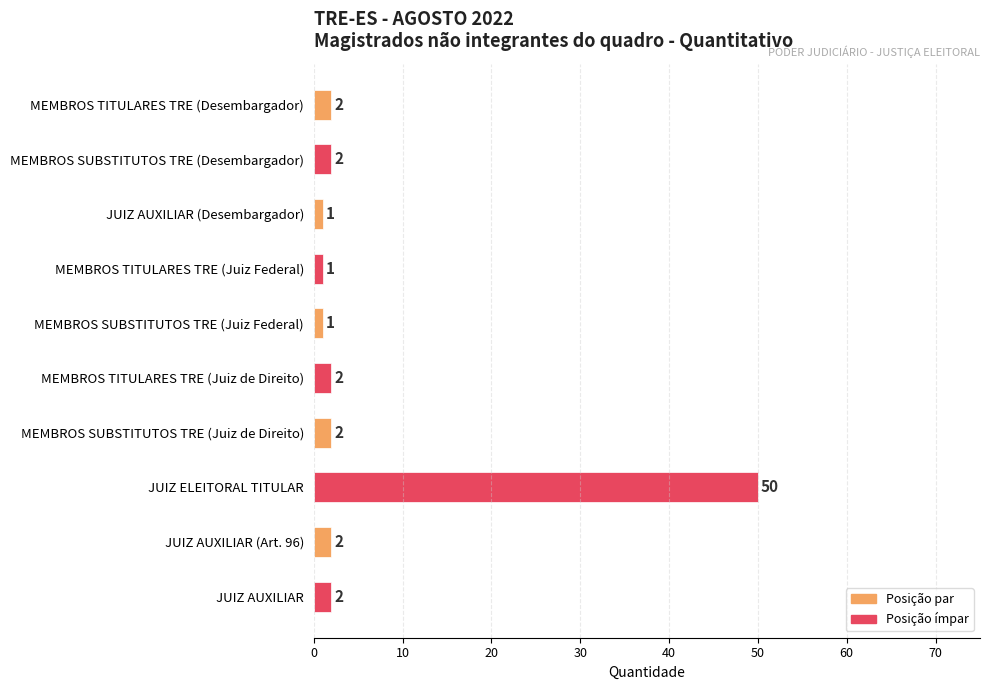

What is the minimum value shown in the chart?

1